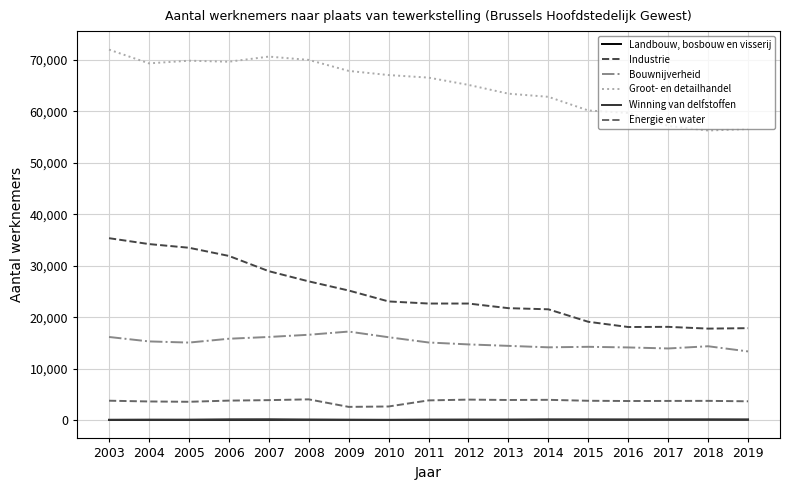

Which series has the largest range (max minus min)?

Industrie